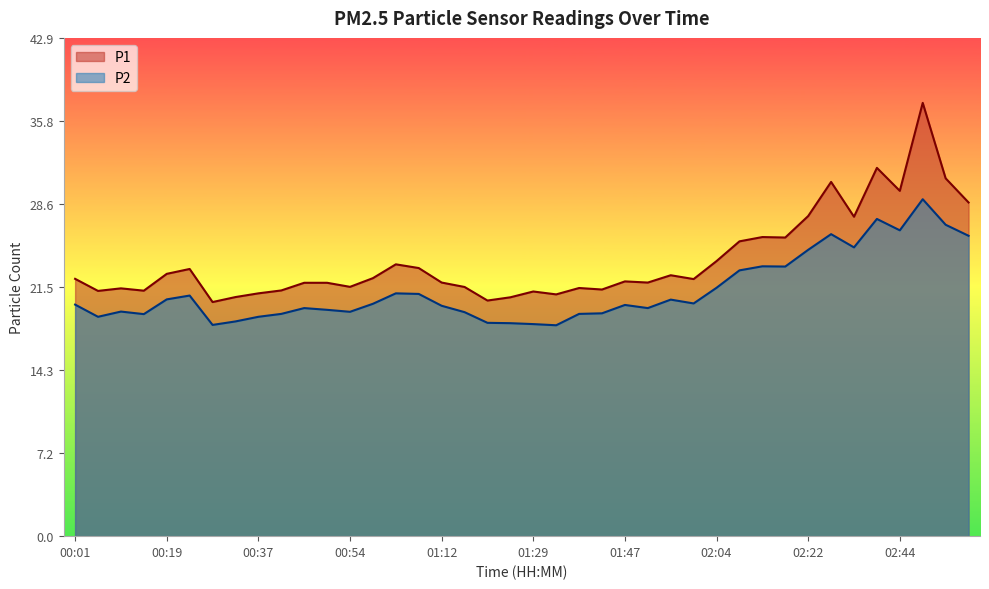

Which category has the highest value in the P2 series?

02:49